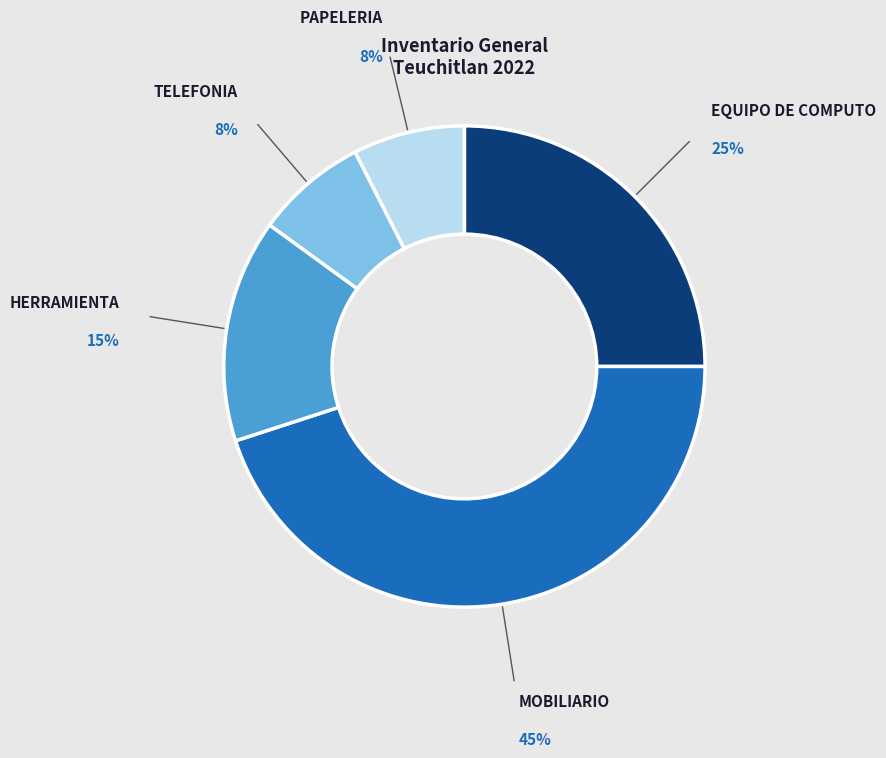

To the nearest percent, what is the average slice percentage?

20%